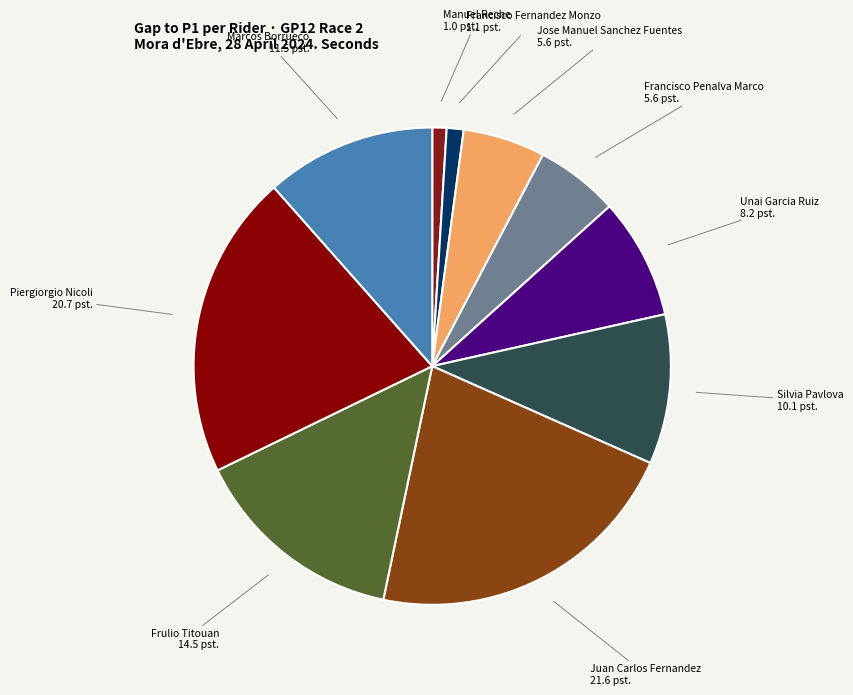

Does any single category account for the majority?

No